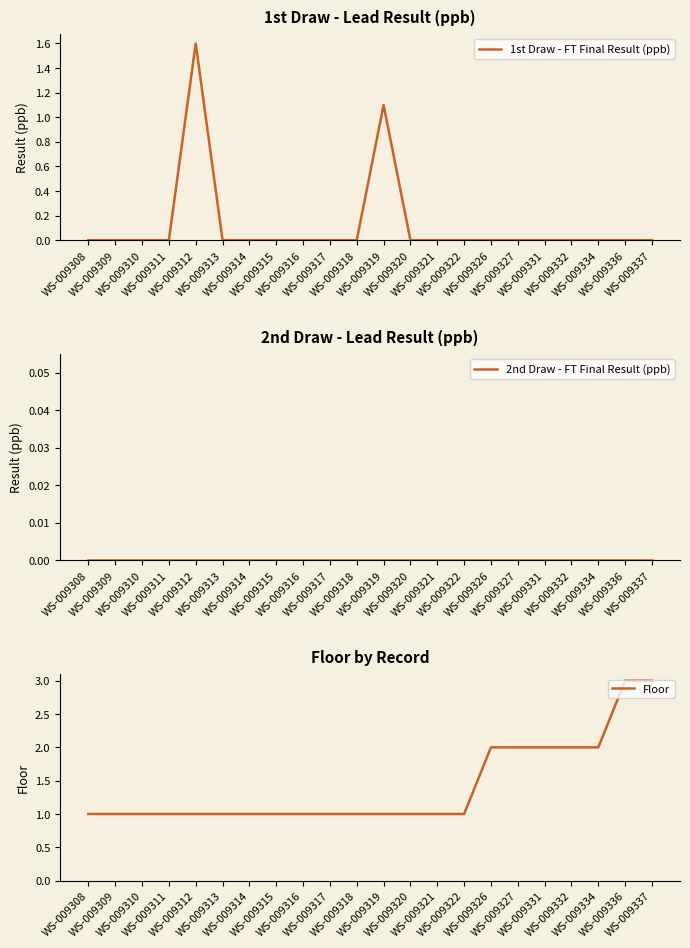

Rank the series by their maximum value, from highest to lowest.

Floor, 1st Draw - FT Final Result (ppb), 2nd Draw - FT Final Result (ppb)